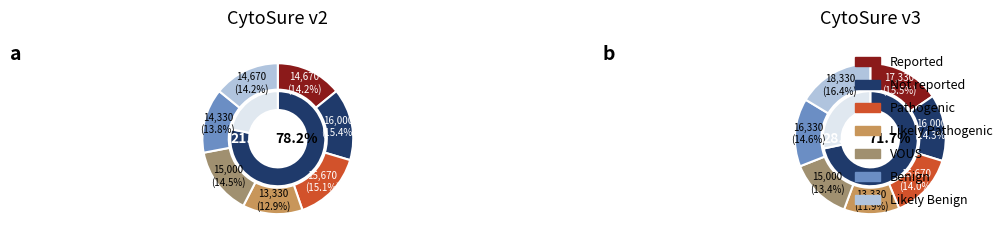

What is the total percentage of 1 and 6?

28.6%